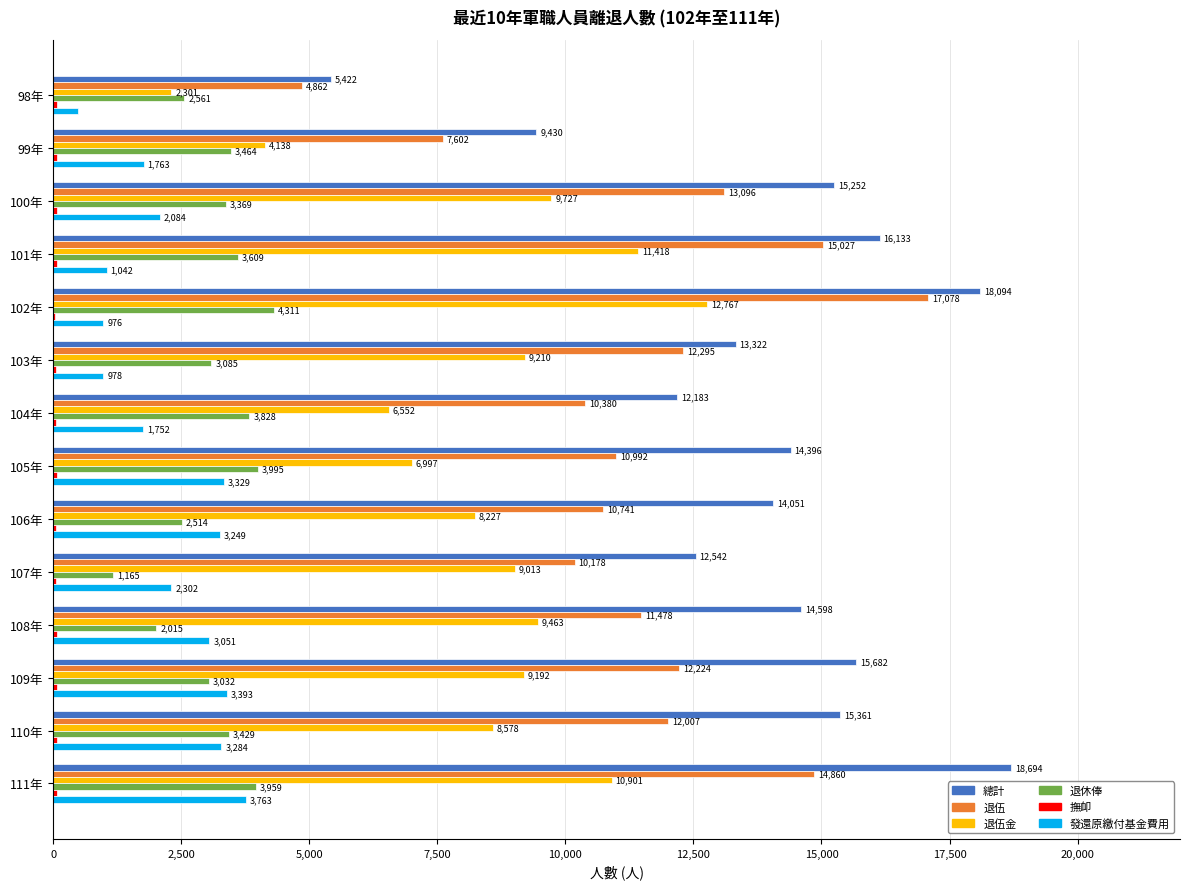

Between 98年 and 100年, which series saw the biggest shift?

總計